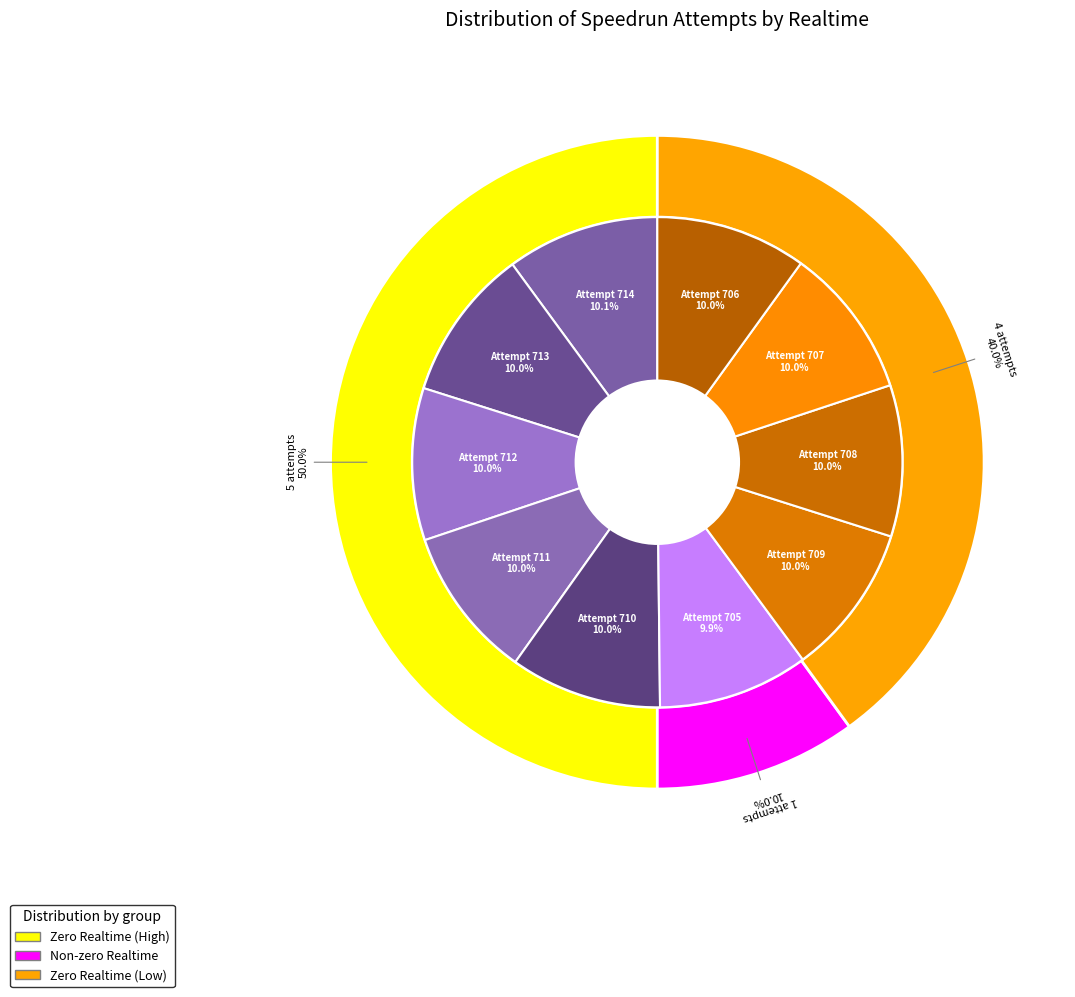

Rank the categories by value from lowest to highest.

Attempt 705, Attempt 706, Attempt 707, Attempt 708, Attempt 709, Attempt 710, Attempt 711, Attempt 712, Attempt 713, Attempt 714